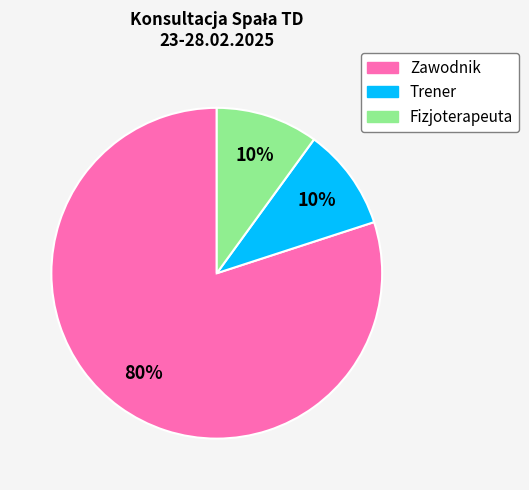

Is the sum of Zawodnik and Trener greater than half?

Yes